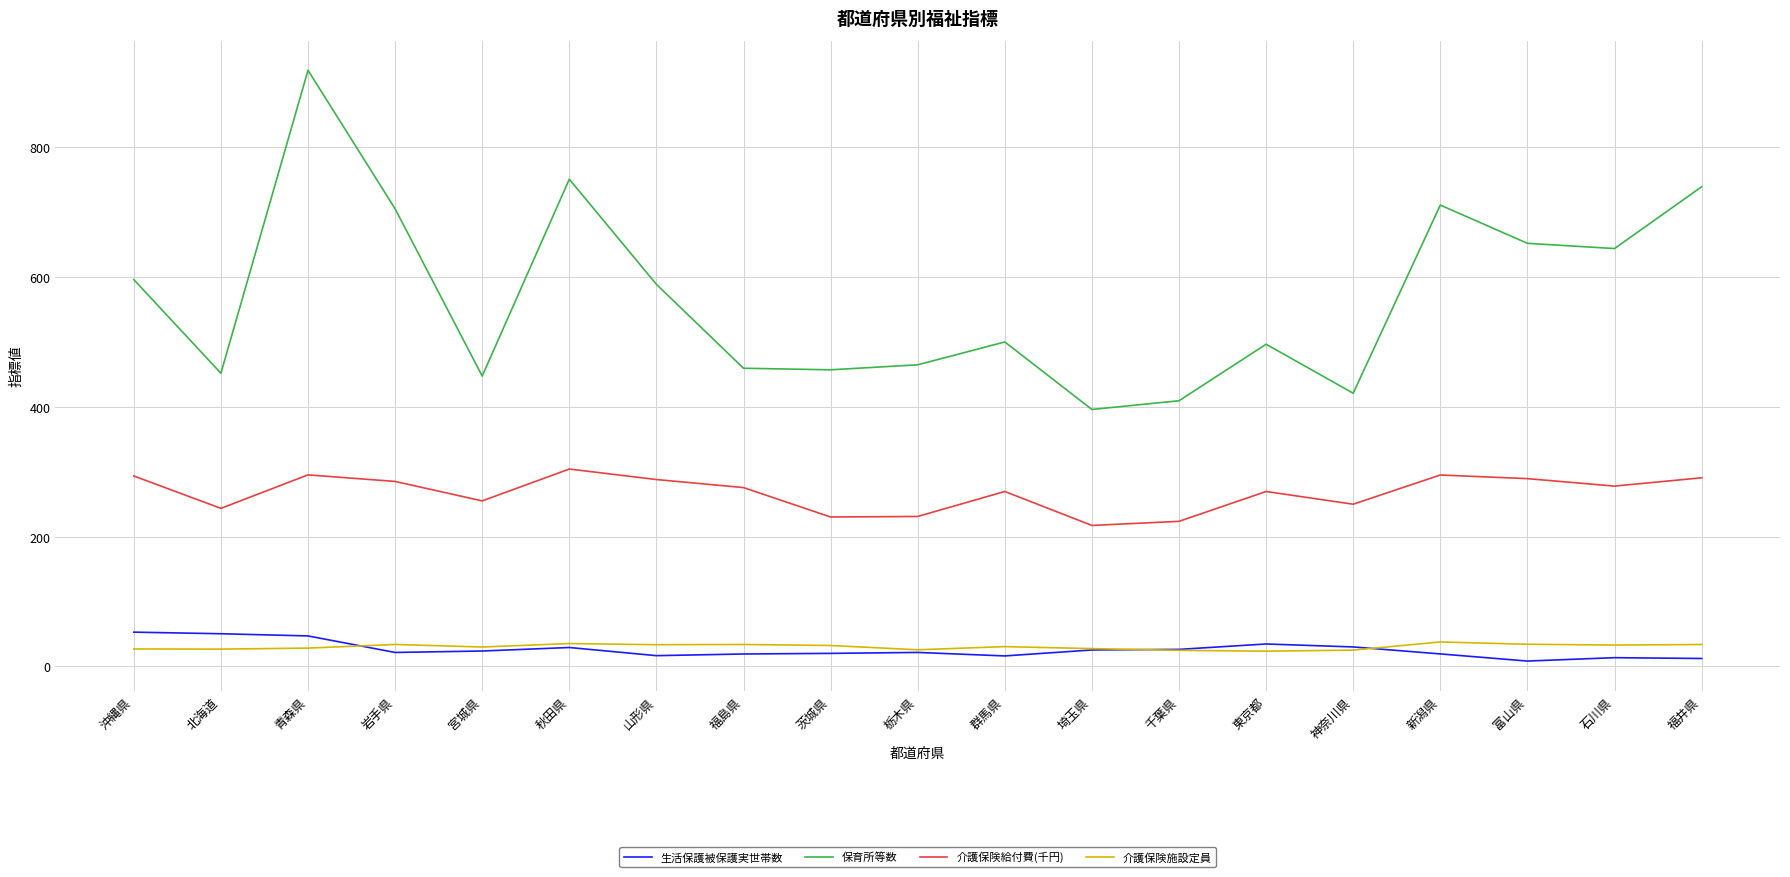

What is the difference between the second highest and second lowest values in the 介護保険施設定員 series?

10.5